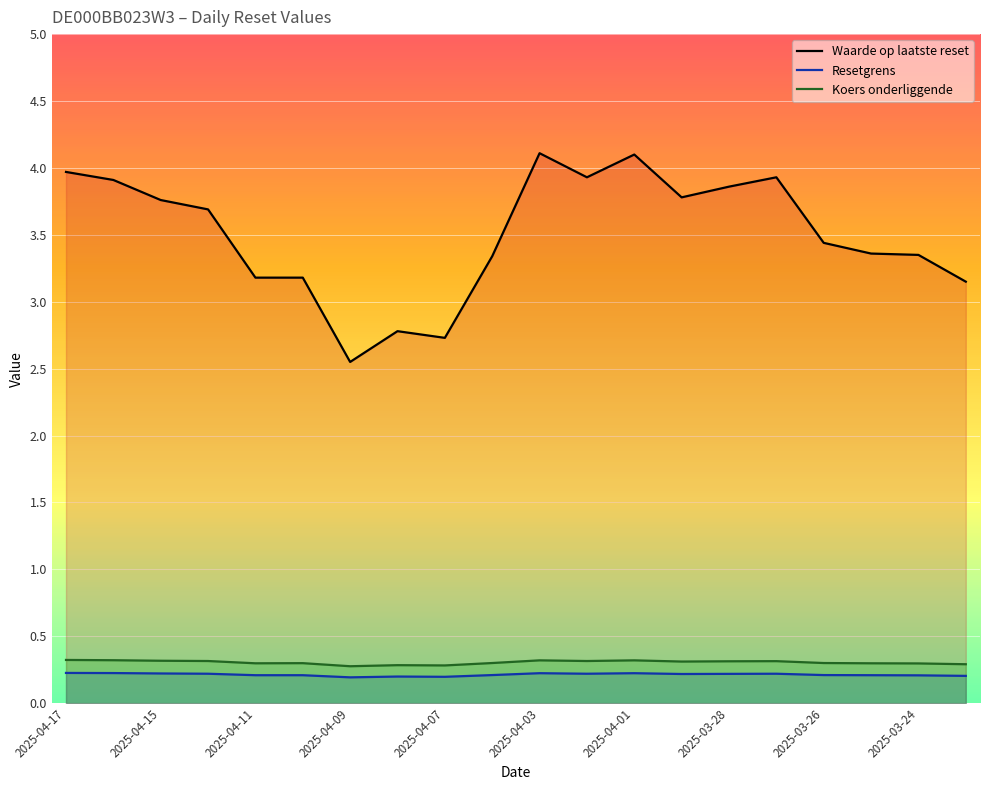

True or false: Resetgrens and Koers onderliggende cross at least once.

False